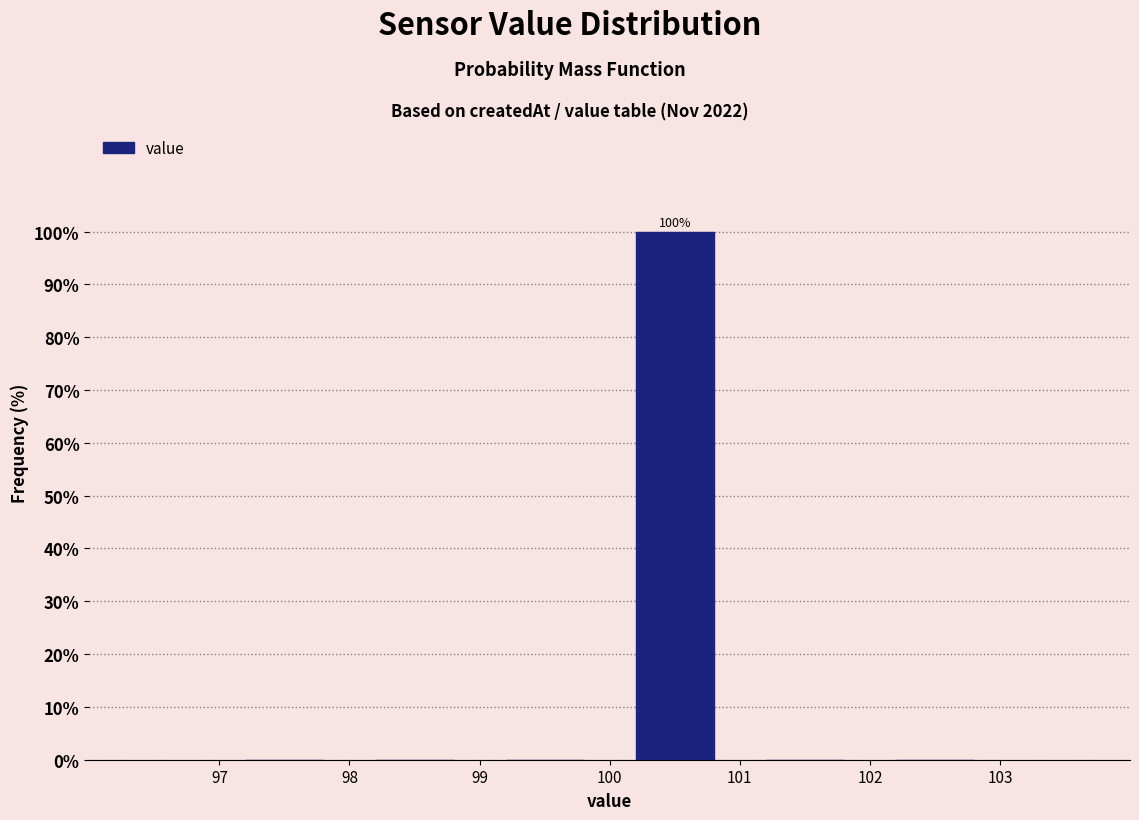

Over which range of the x-axis is the bar tallest?

100 to 101